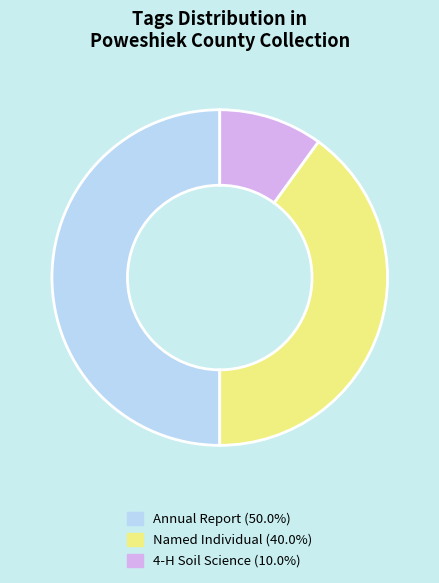

Count the number of slices in the pie.

3